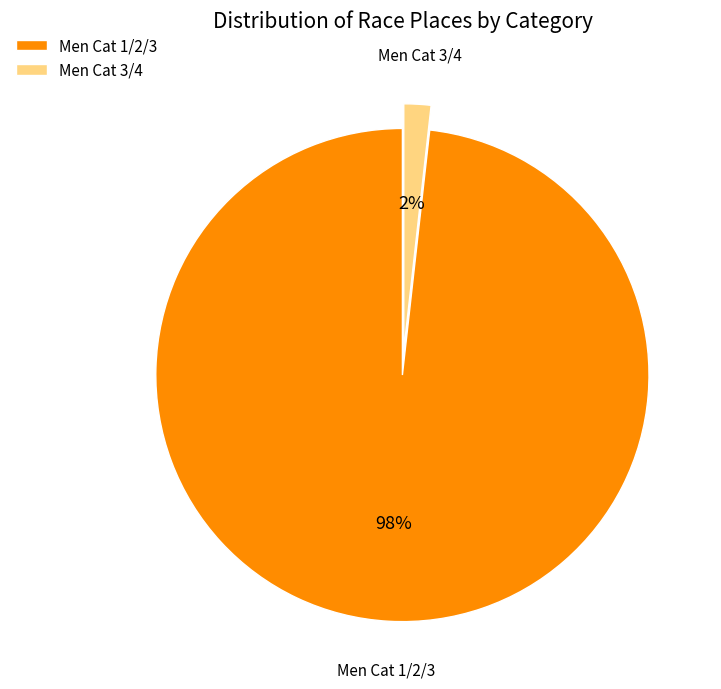

To the nearest percent, what is the difference between the Men Cat 1/2/3 and Men Cat 3/4 slice percentages?

96%